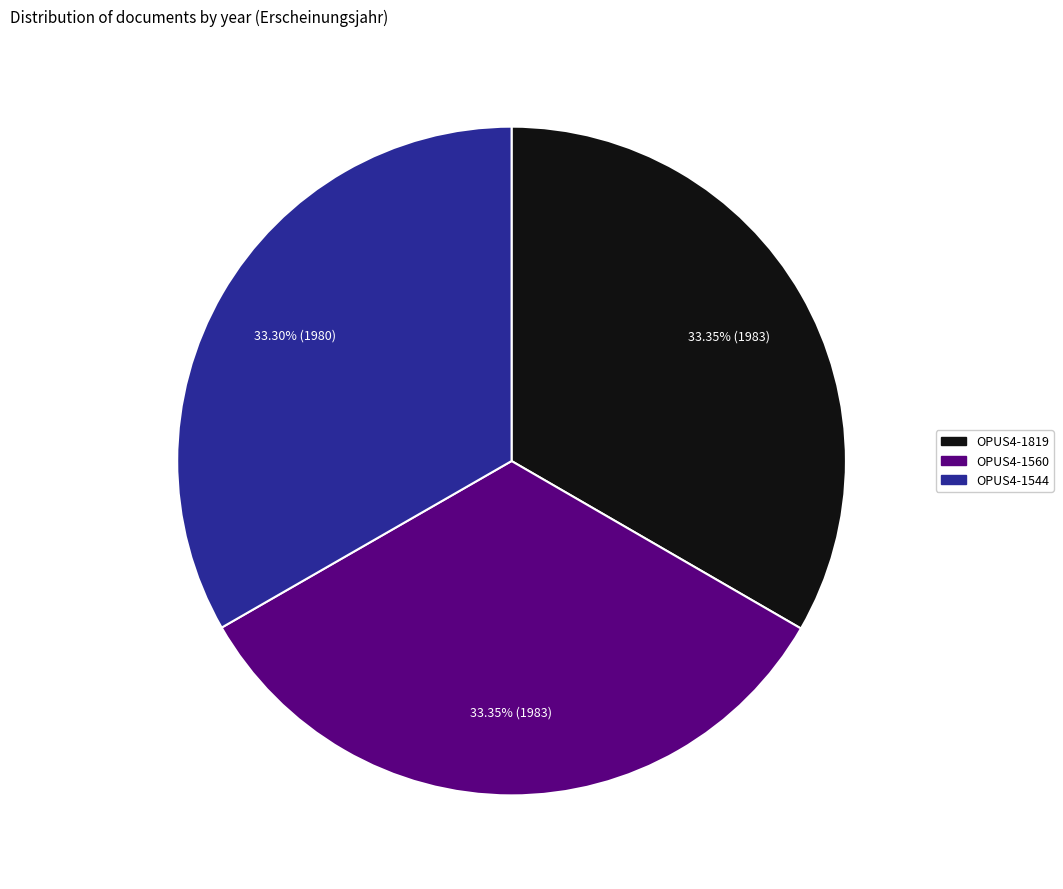

Does OPUS4-1544 represent more than half of the total?

No